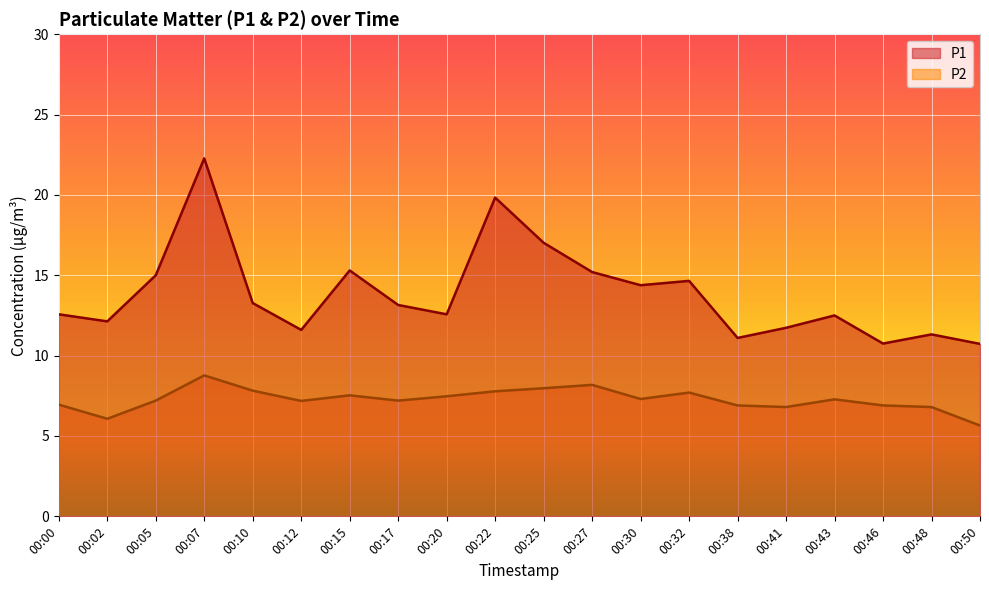

True or false: P1 has more than 0 interior local peaks.

True